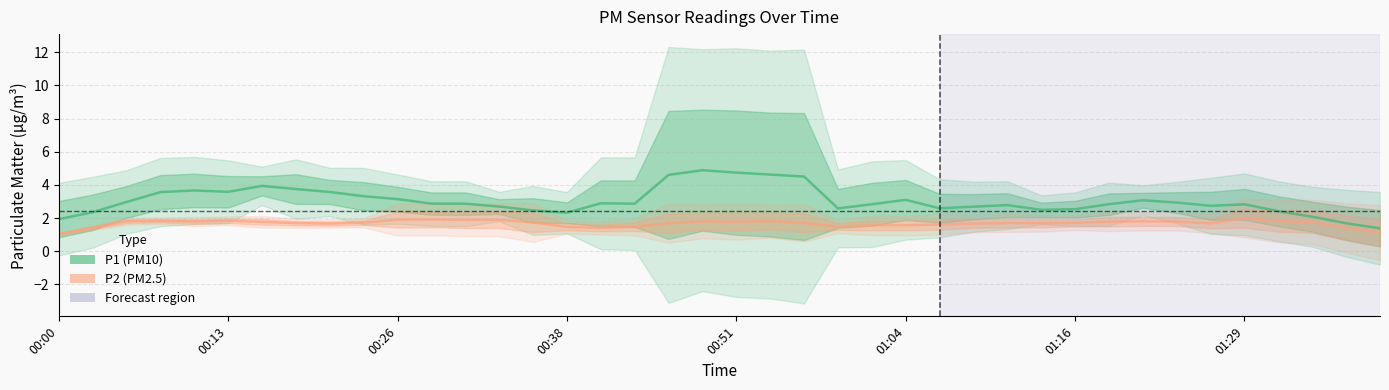

How many lines are shown in the chart?

2